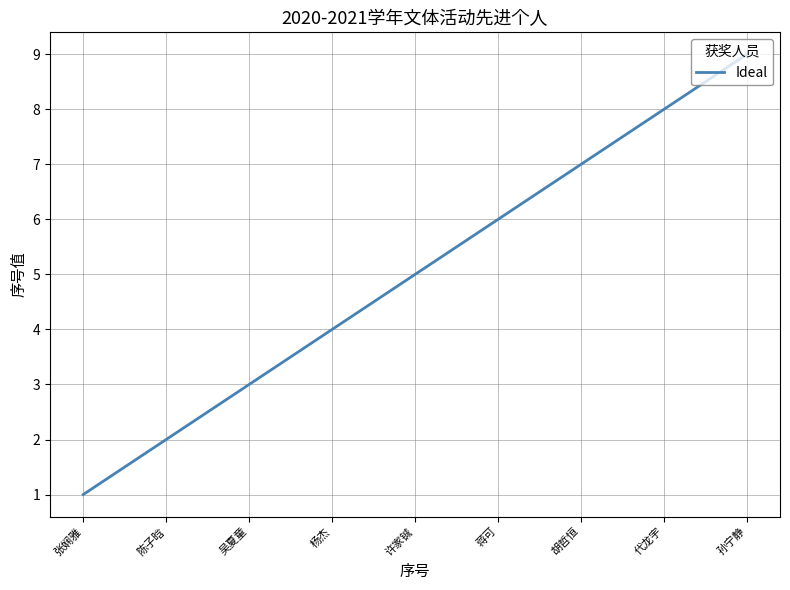

Rank the categories by value from lowest to highest.

张娴雅, 陈子晗, 吴夏童, 杨杰, 许家铖, 蒋可, 胡哲恒, 代龙宇, 孙宁静